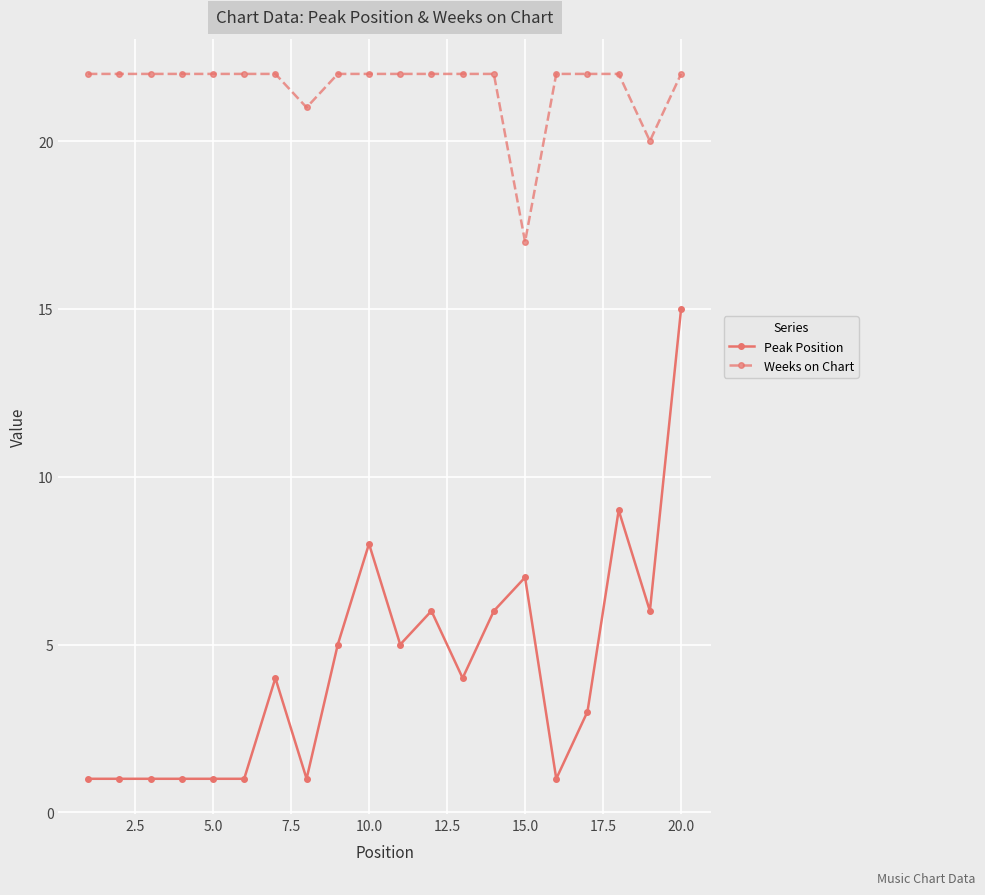

Rank the series by their average value, from lowest to highest.

Peak Position, Weeks on Chart